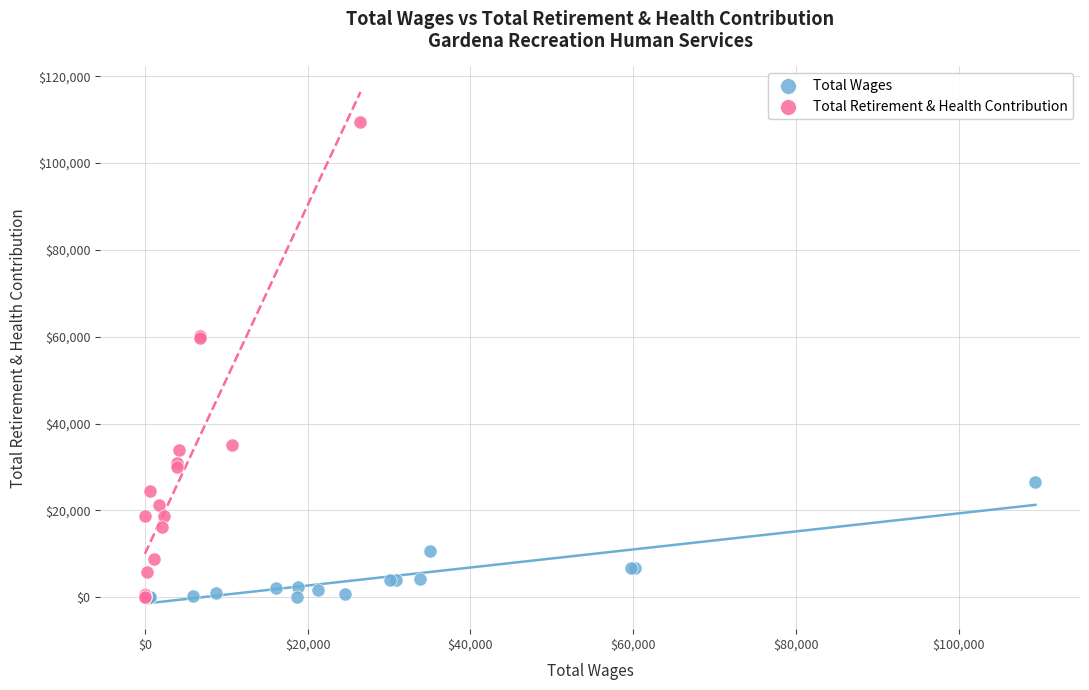

Which series contains the highest Y value?

Total Retirement & Health Contribution